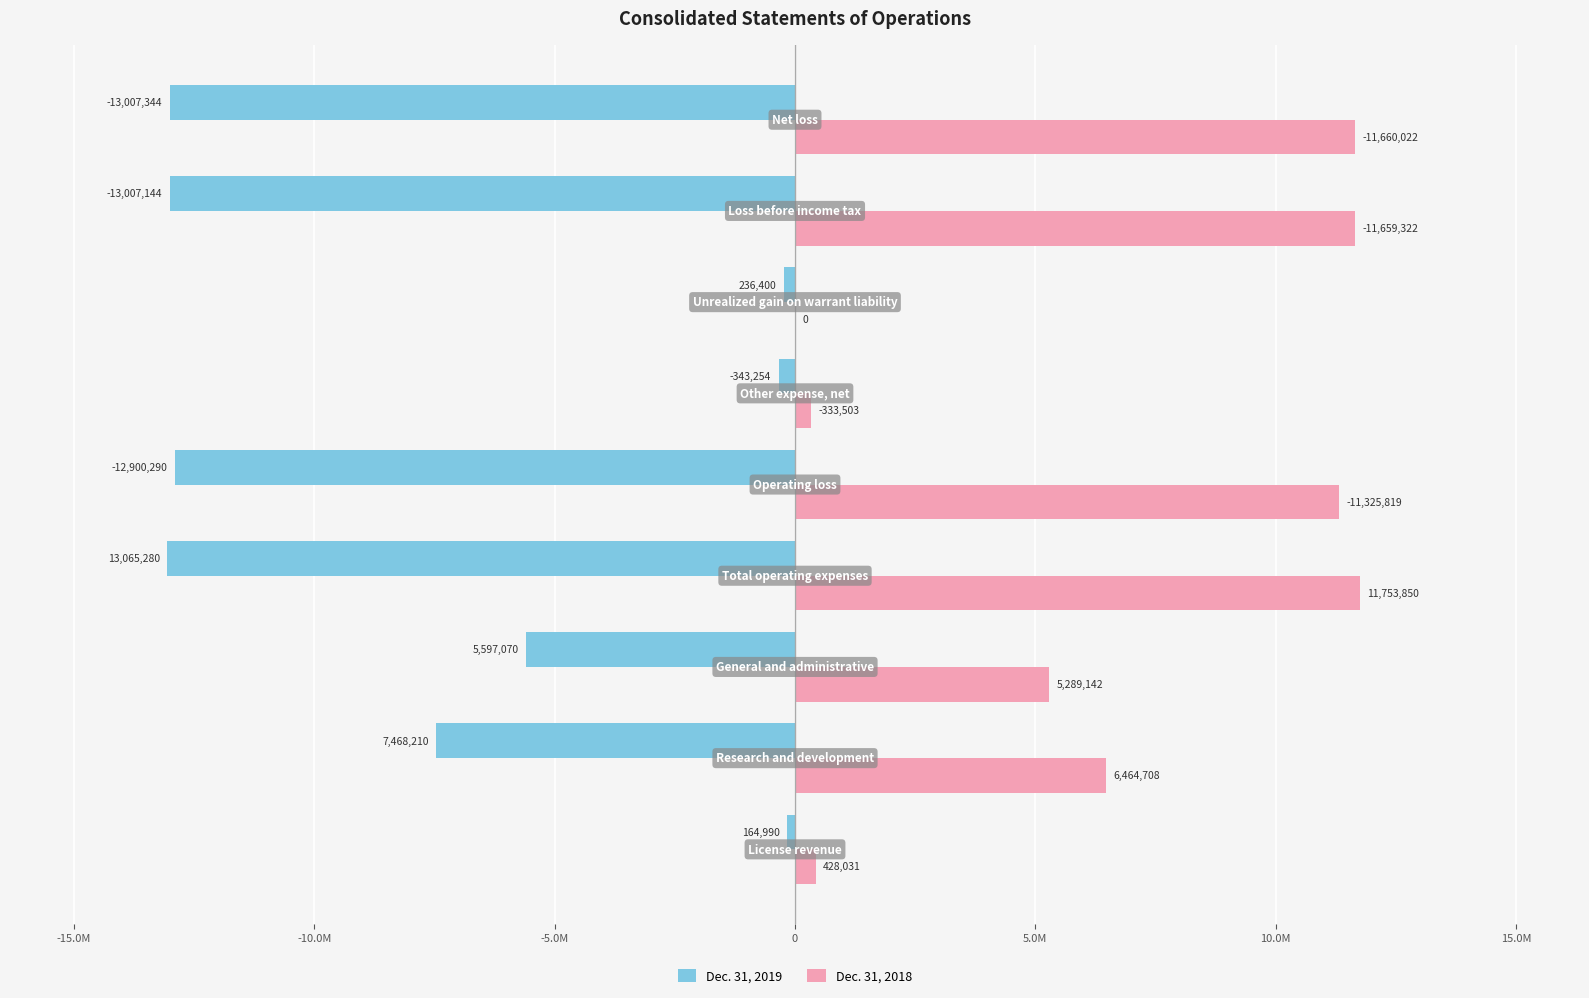

Which series has the largest total across all categories?

Dec. 31, 2018